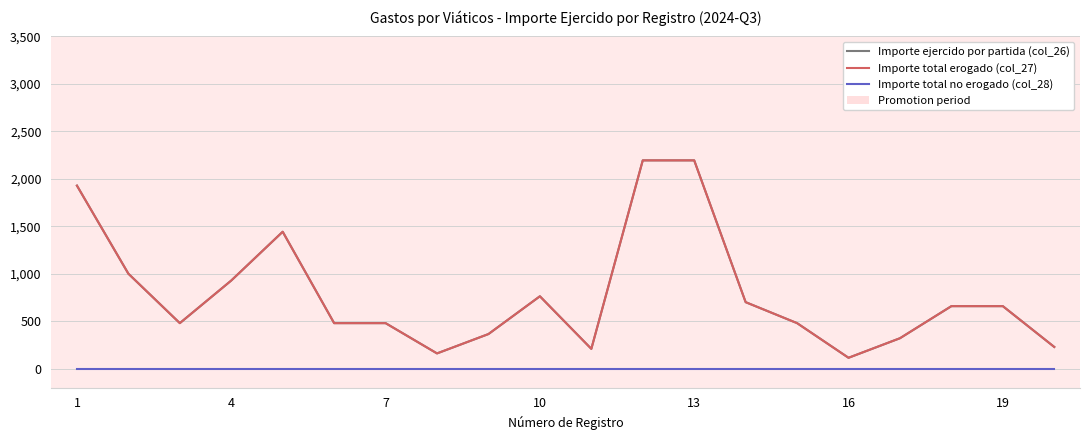

Does the chart display data point markers on the line(s)?

No